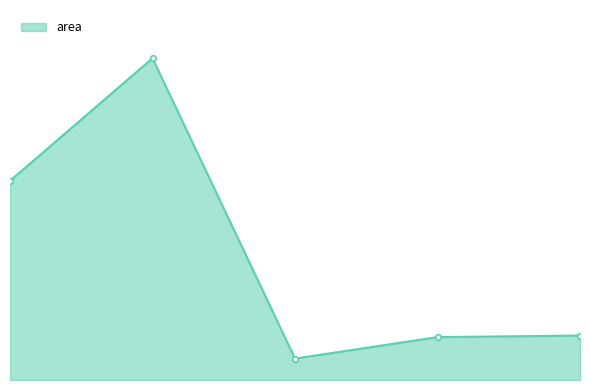

How many data points are less than 29?

2